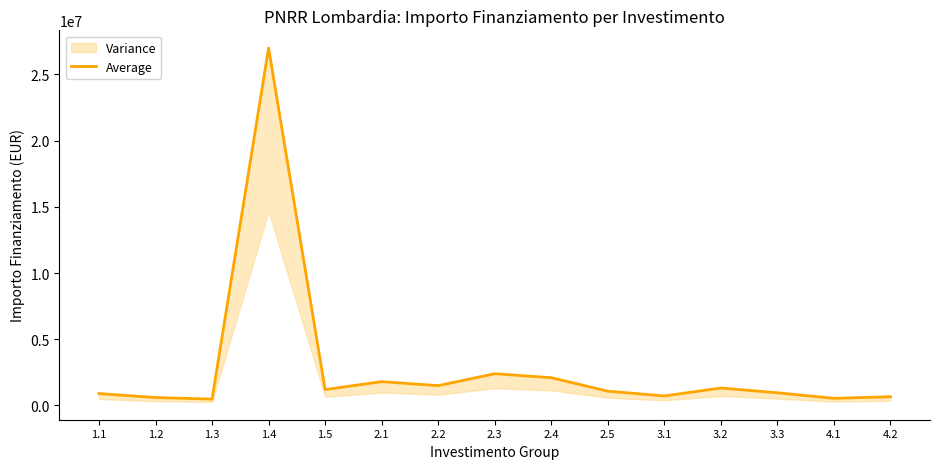

True or false: there are more than 0 points higher than both neighbors.

True